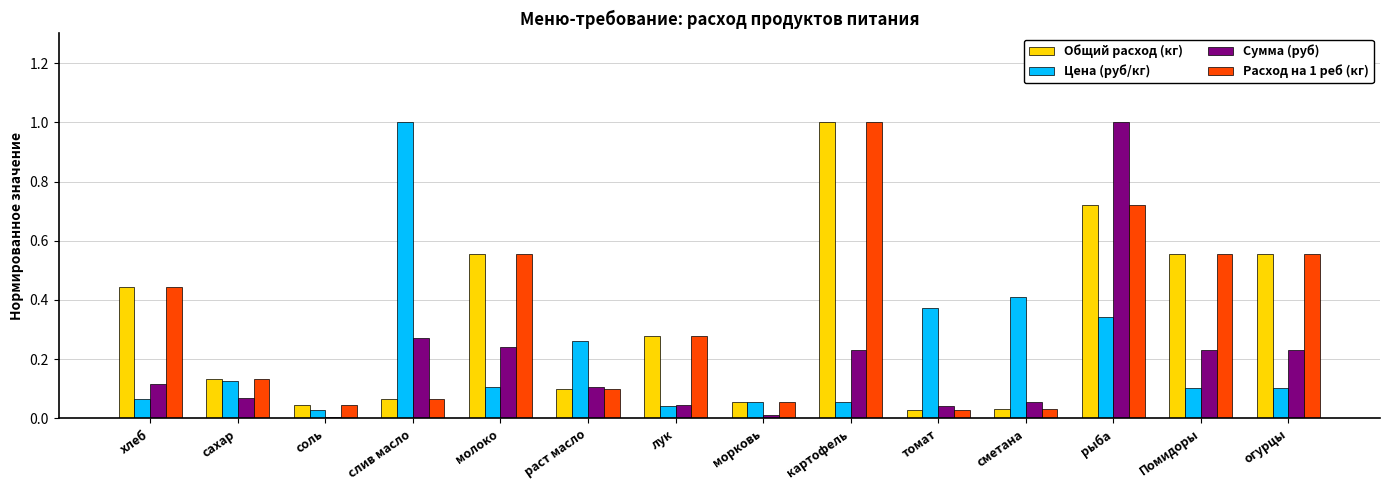

Which series changed the most between слив масло and Помидоры?

Цена (руб/кг)